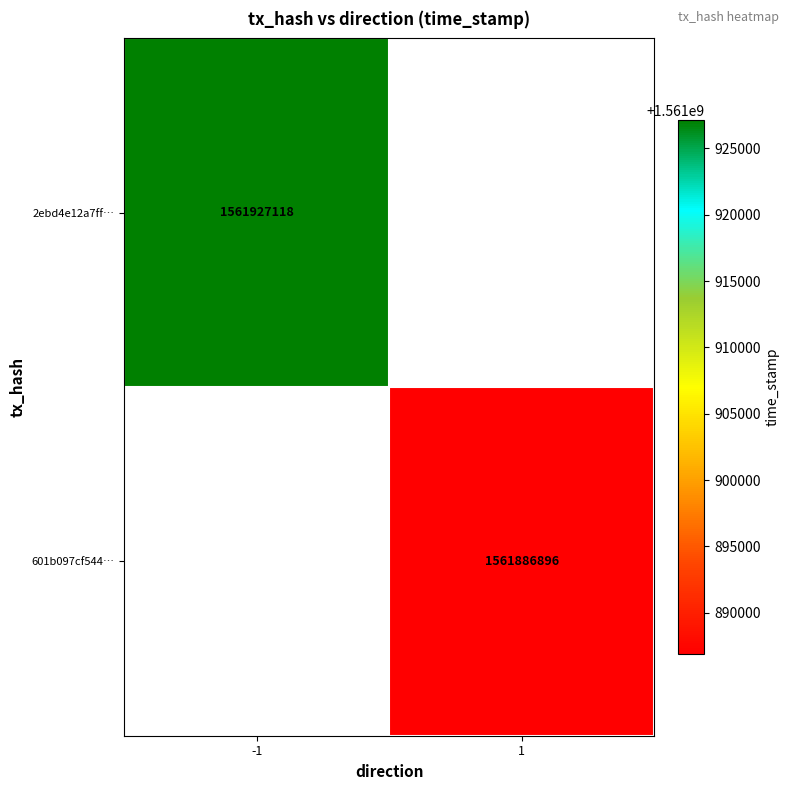

The 601b097cf544… series shows 1561886896 at 1. True or false?

True